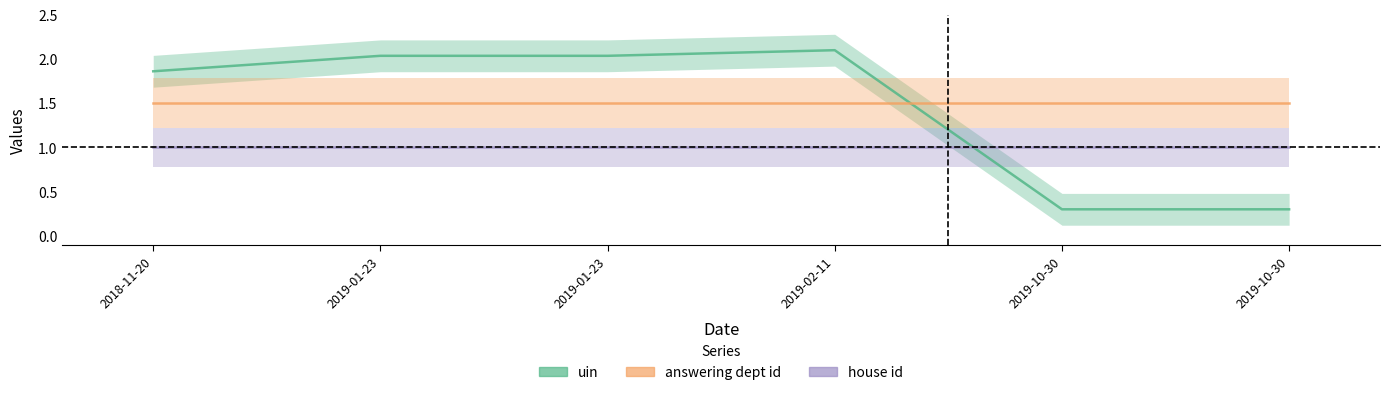

Between 2019-10-30 and 2019-10-30, which is larger?

2019-10-30